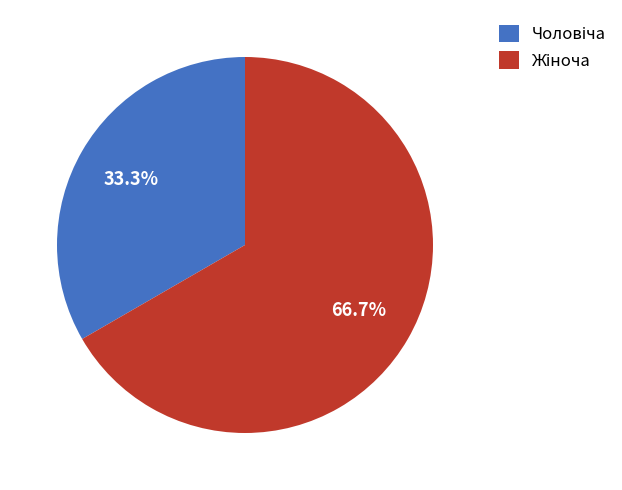

Is there any slice that represents more than half of the pie?

Yes